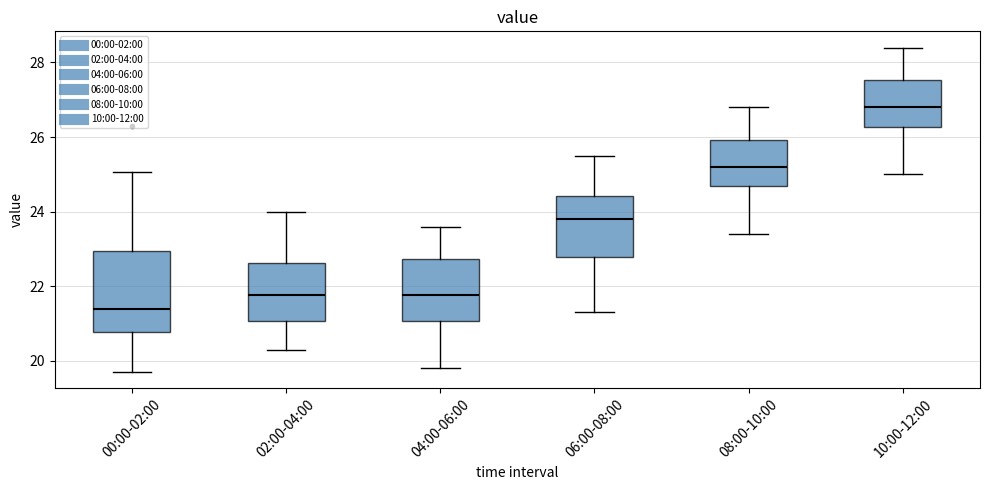

Which box's median line is the highest?

10:00-12:00